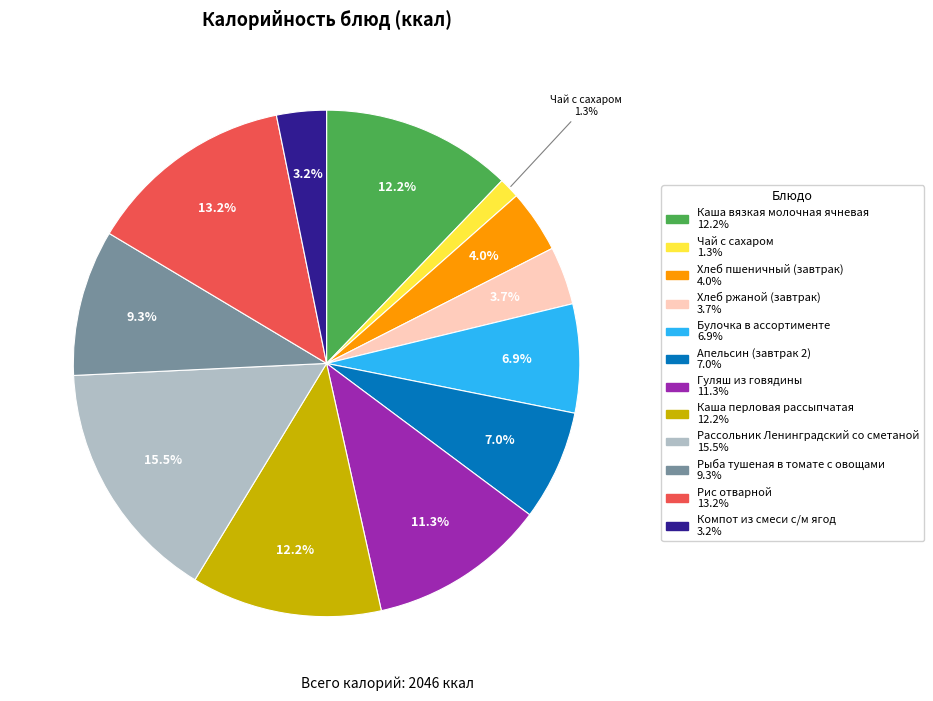

Which category has the biggest portion of the pie?

Рассольник Ленинградский со сметаной